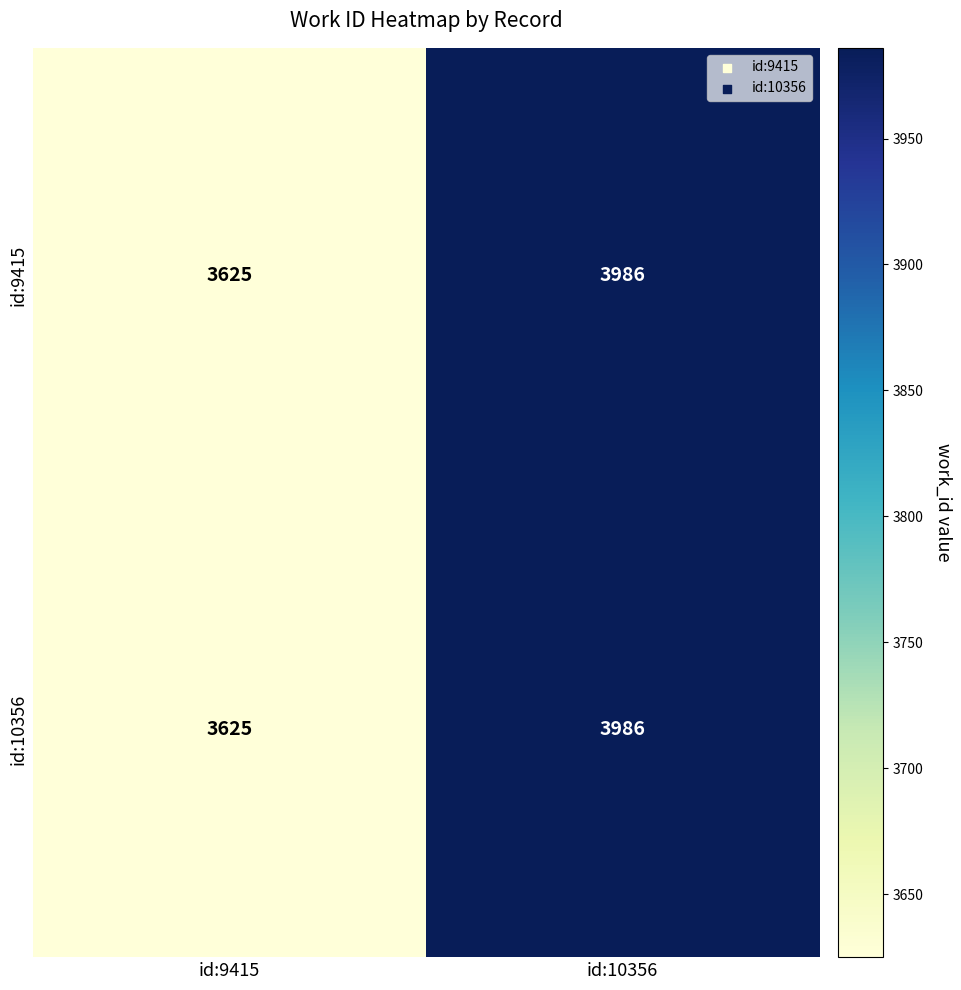

True or false: id:10356 has a value of 2399 at id:9415.

False